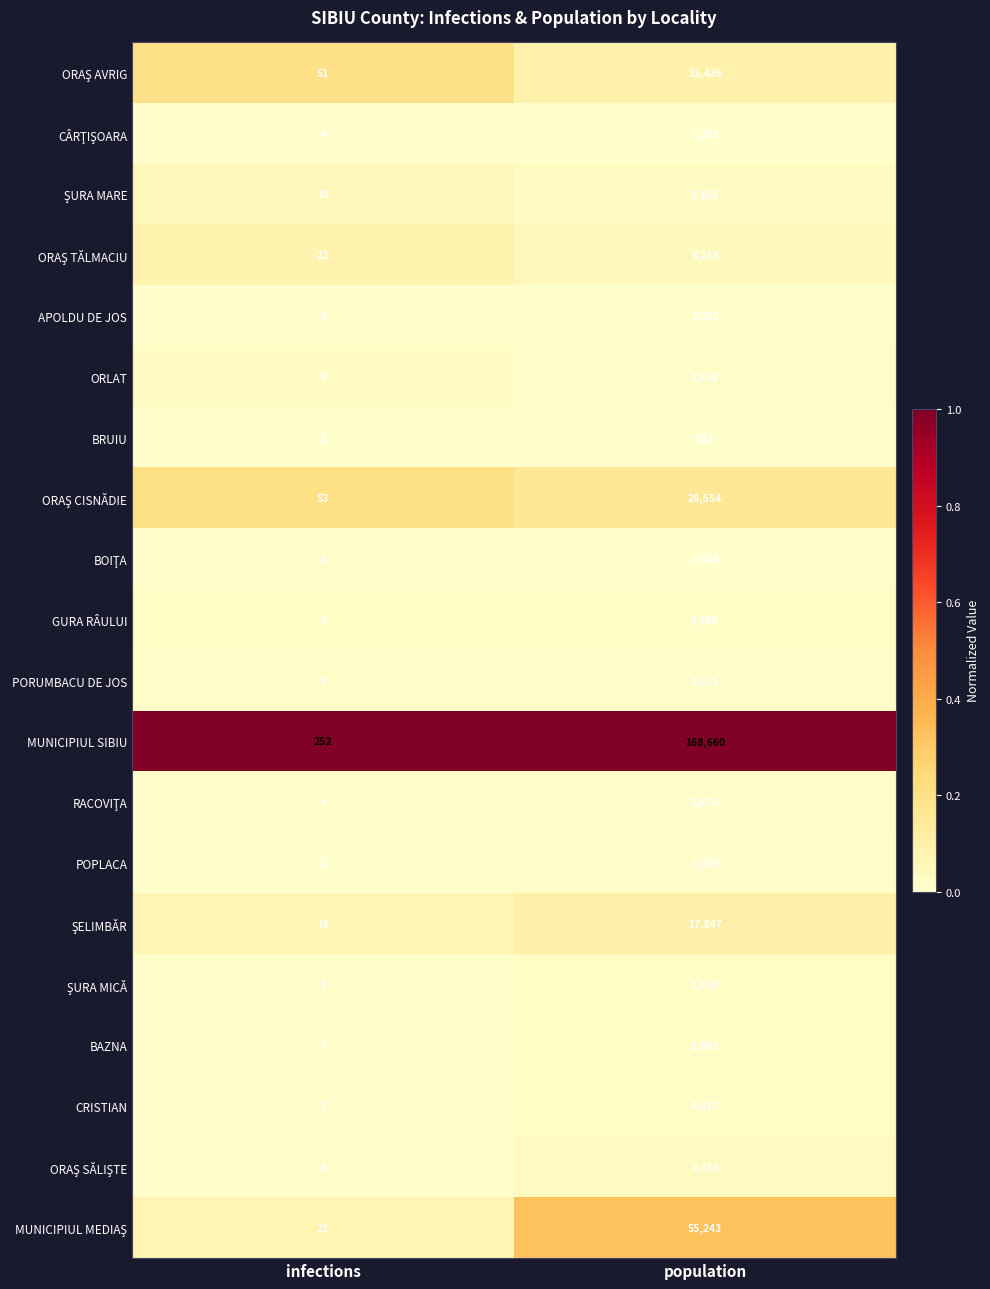

At which category is the sum across all series the highest?

population